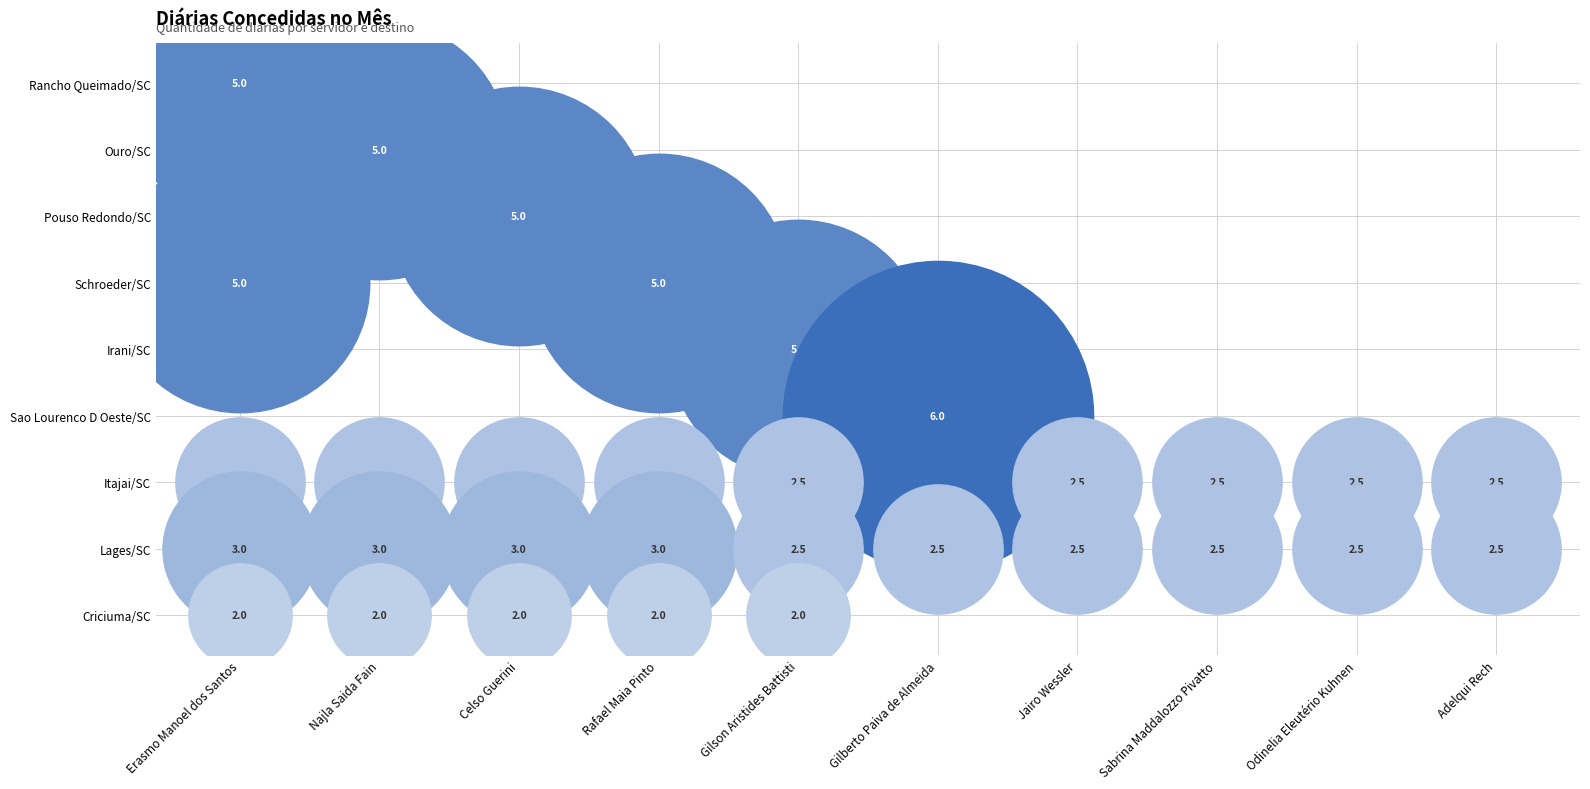

Is the value of Ouro/SC at Erasmo Manoel dos Santos greater than the value of Rancho Queimado/SC at Adelqui Rech?

No